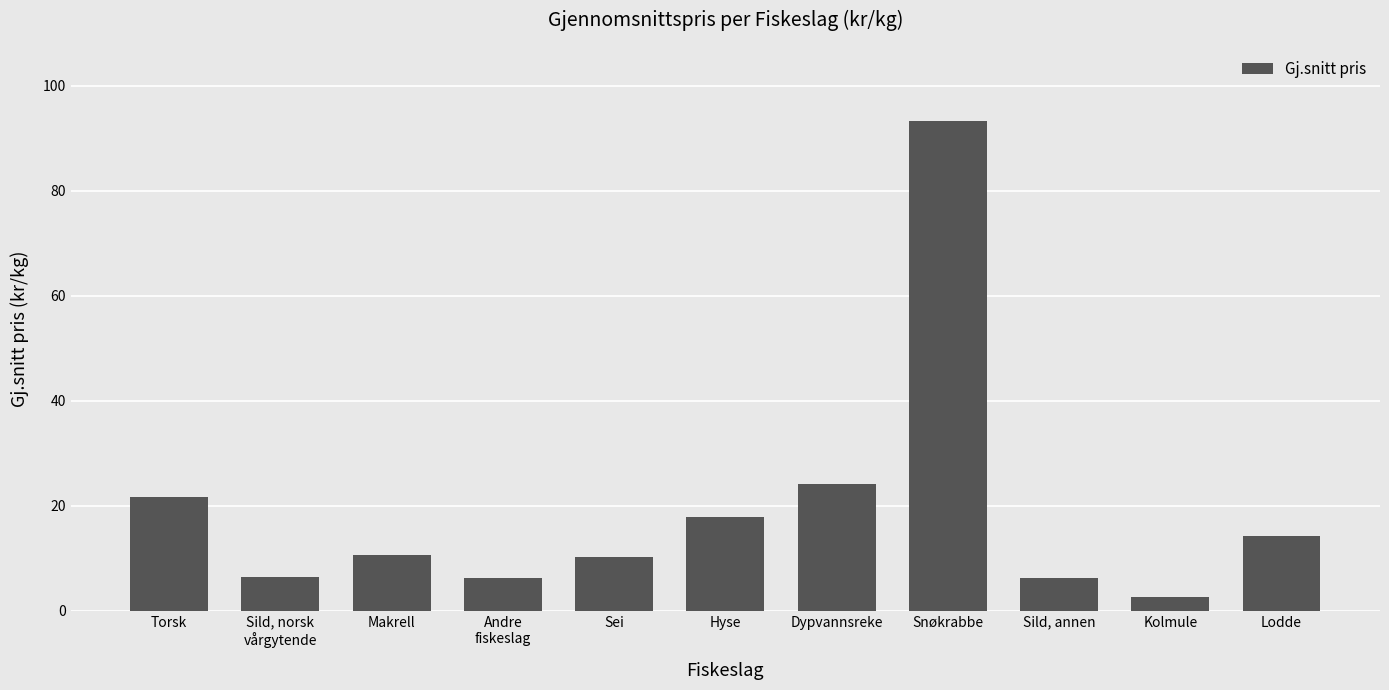

Which label corresponds to the smallest value in the chart?

Kolmule